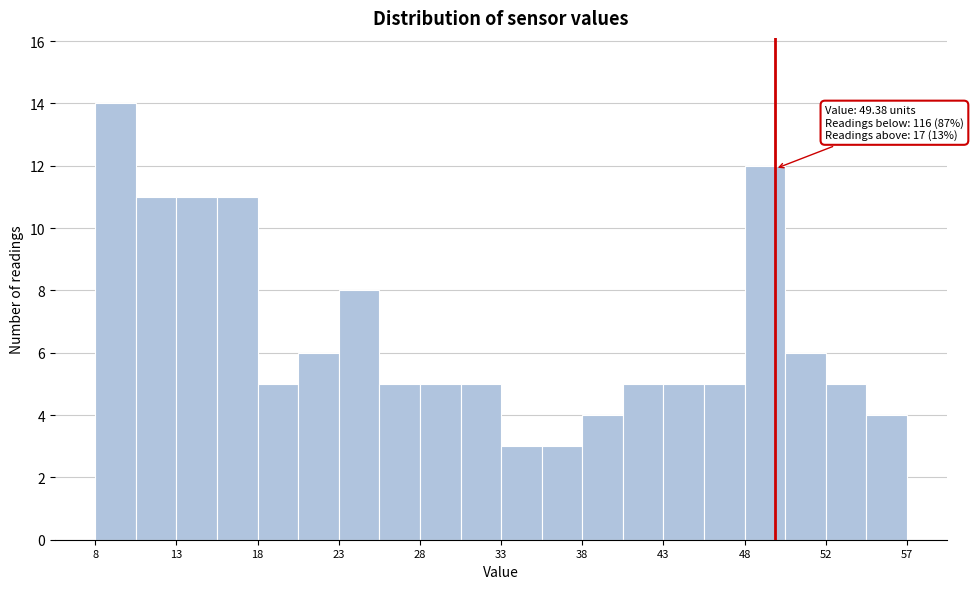

Which range on the x-axis has the tallest bar?

8.5 to 11.0